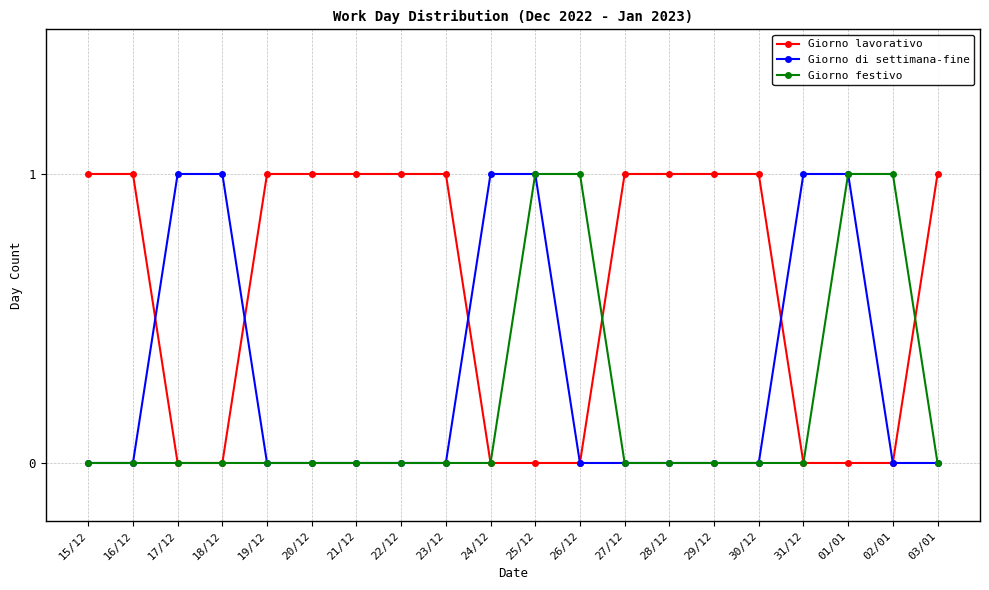

True or false: Giorno lavorativo has a value of 0 at 24/12.

True